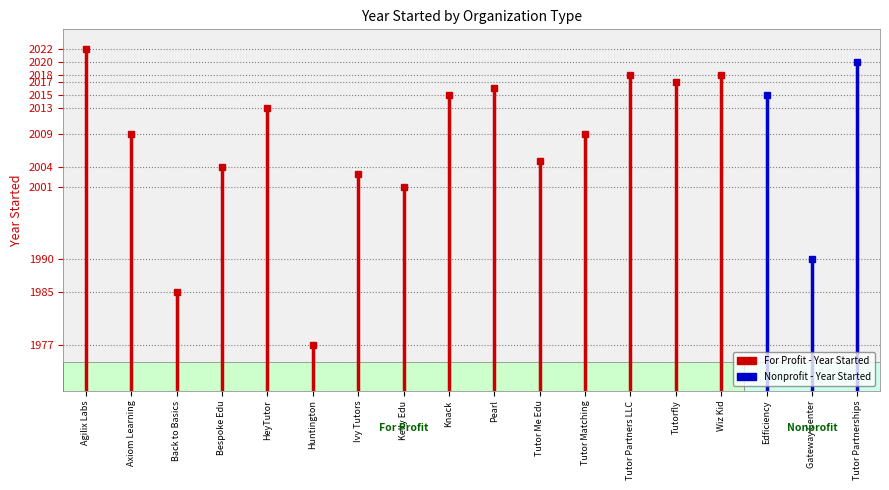

Which series has the largest range (max minus min)?

For Profit